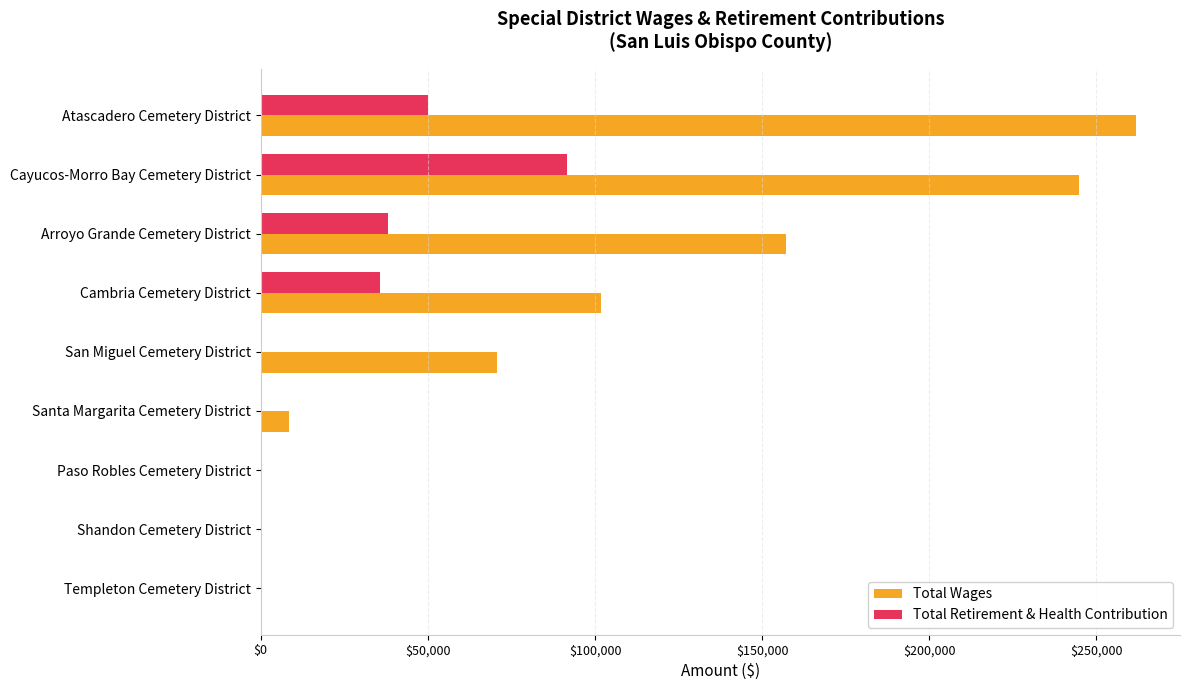

At which category is the sum across all series the highest?

Cayucos-Morro Bay Cemetery District